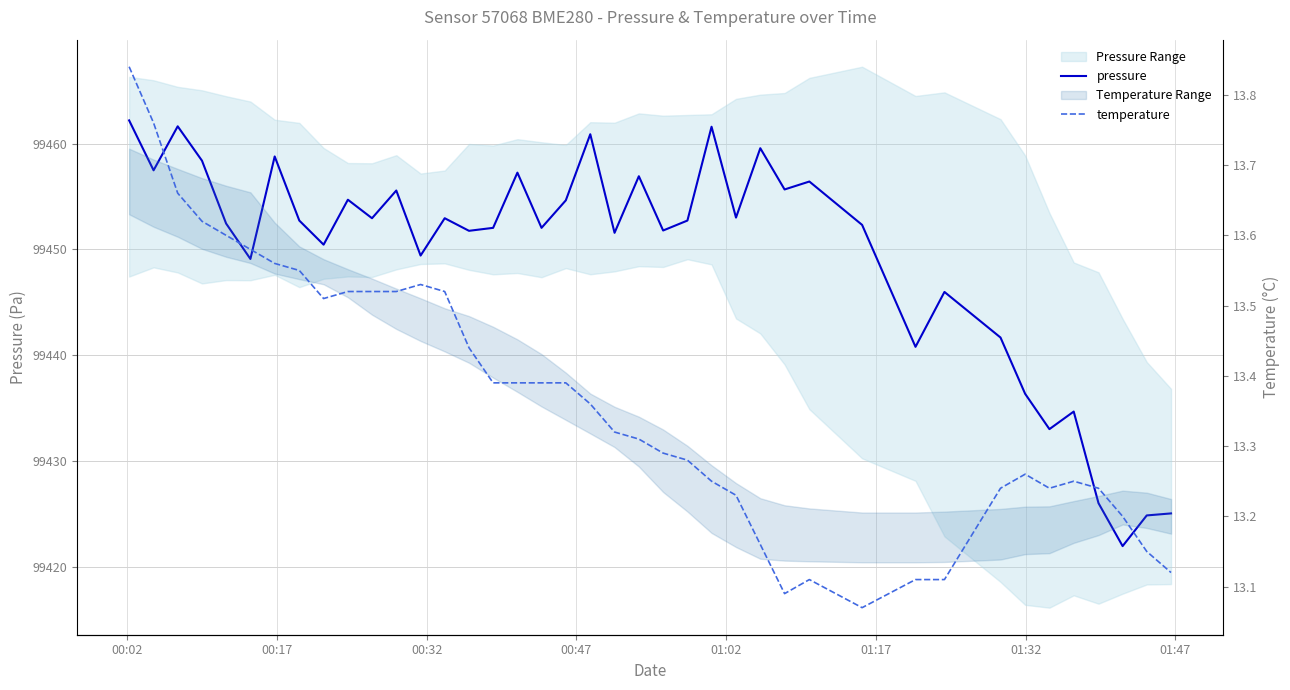

True or false: temperature and pressure intersect in this chart.

False